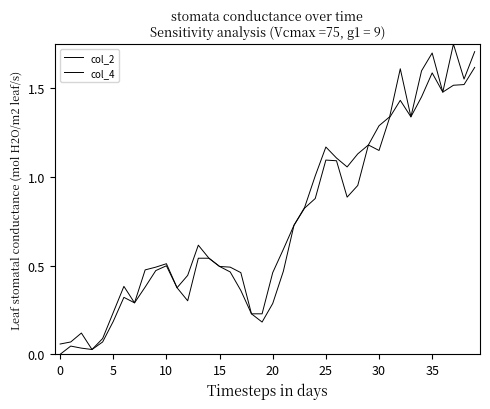

What is the sum of all col_4 values?

31.3